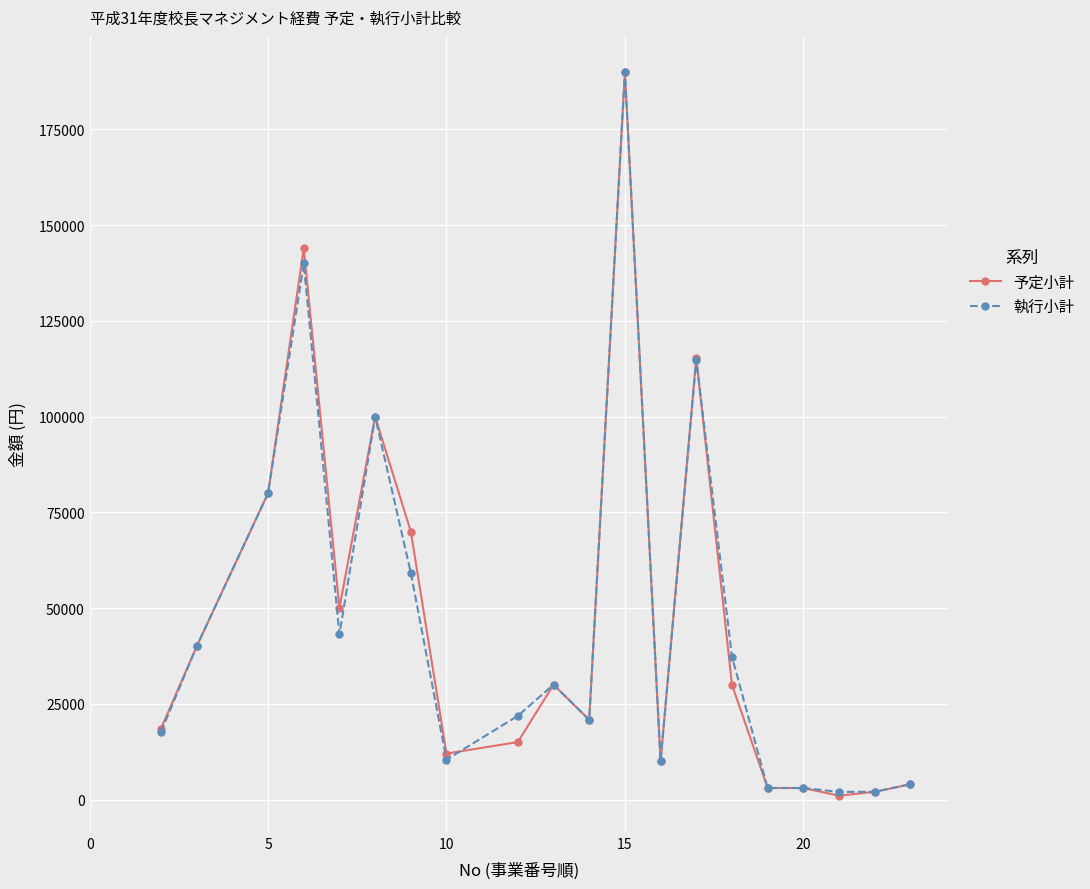

What are all the series names shown in the legend?

予定小計, 執行小計